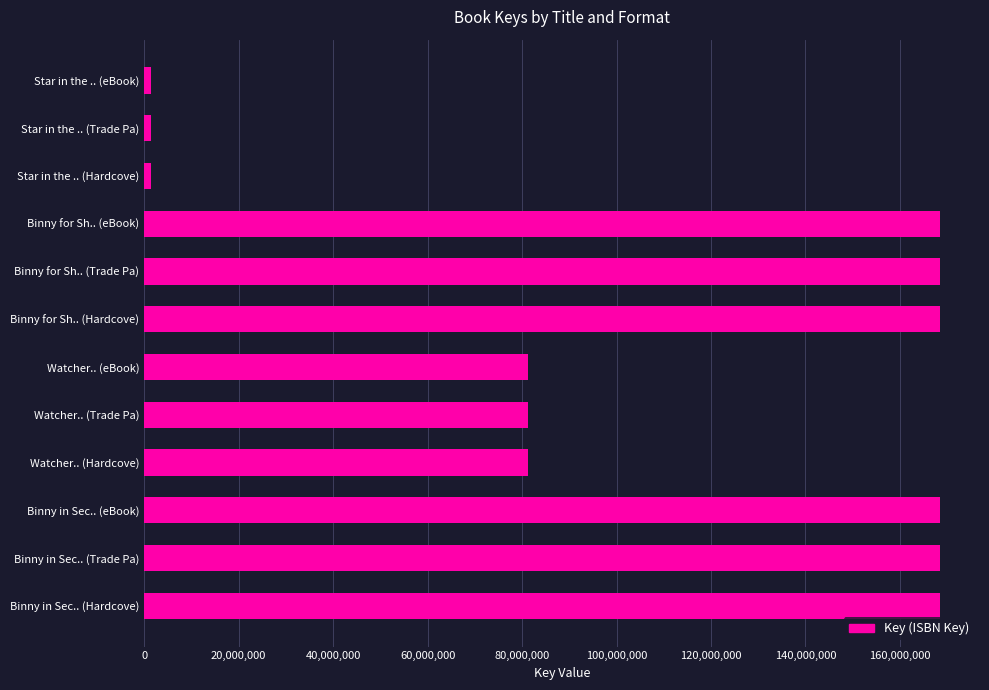

What value does the data have at Watcher.. (eBook)?

81255523